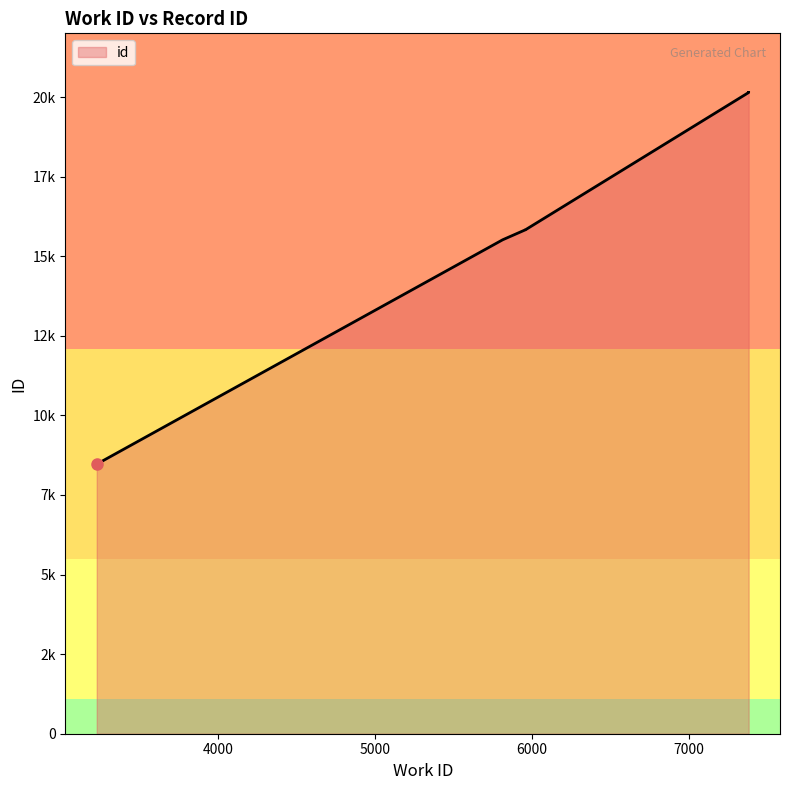

Which label corresponds to the largest value in the chart?

7382